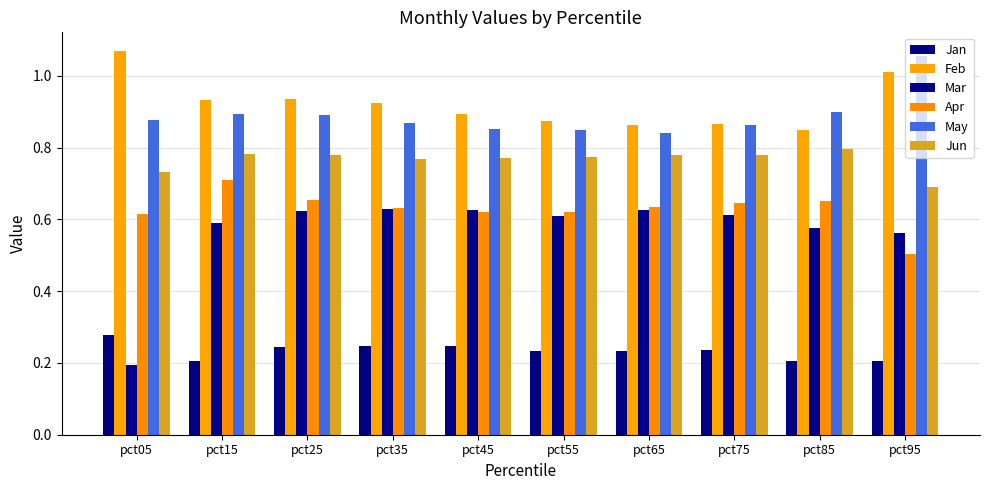

At which category is the sum across all series the highest?

pct25